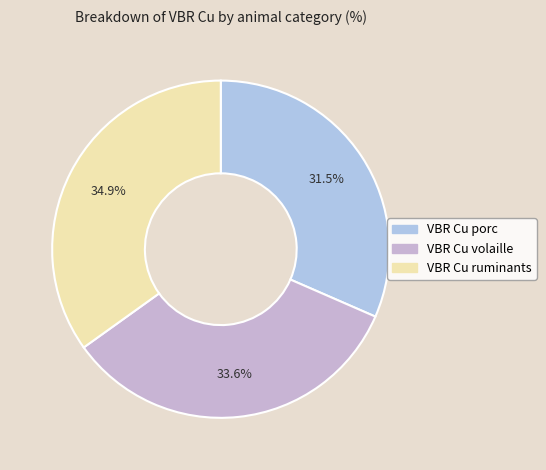

To the nearest percent, what is the combined percentage of VBR Cu porc and VBR Cu volaille?

65%